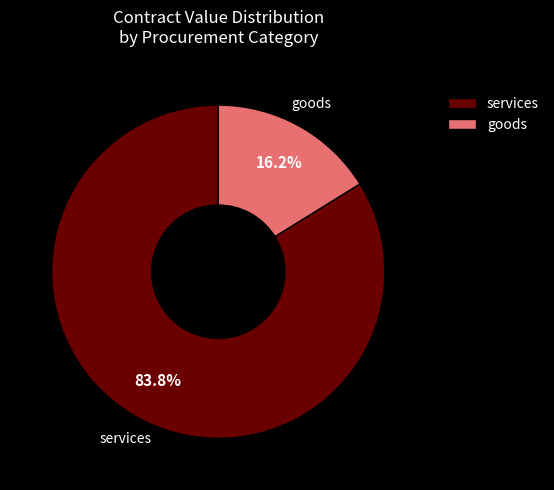

Rank the categories by value from lowest to highest.

goods, services